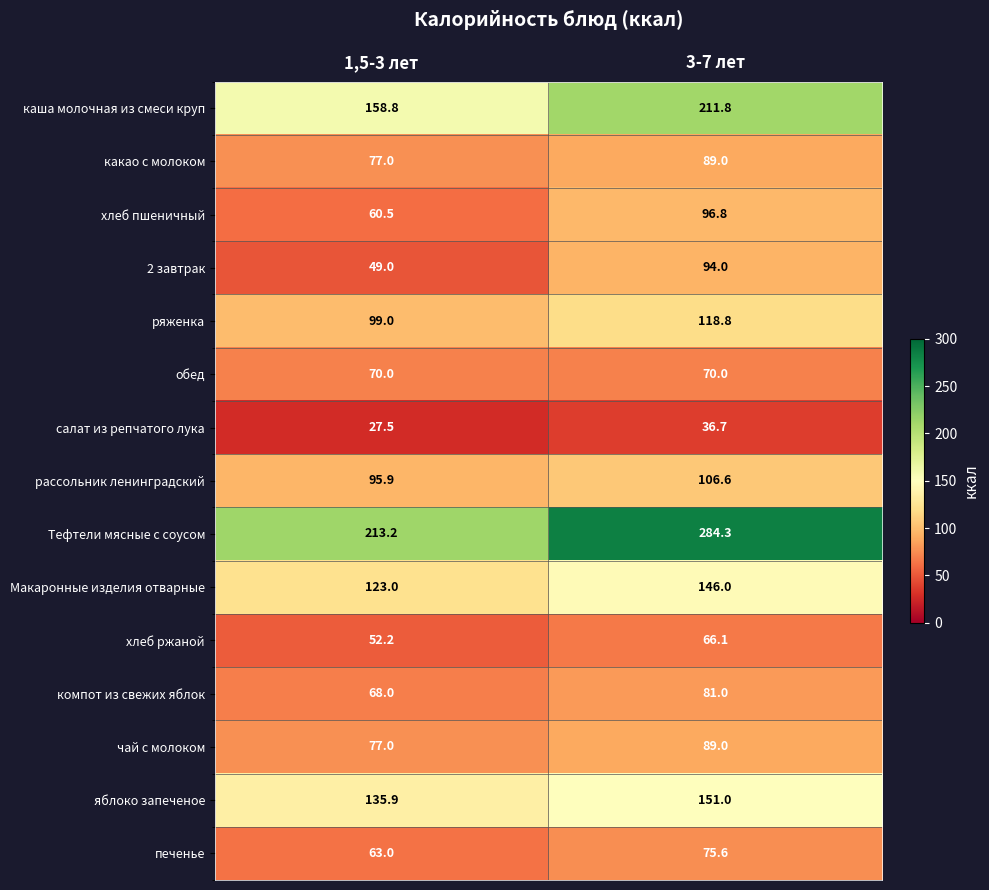

Which series has the largest total across all categories?

Тефтели мясные с соусом